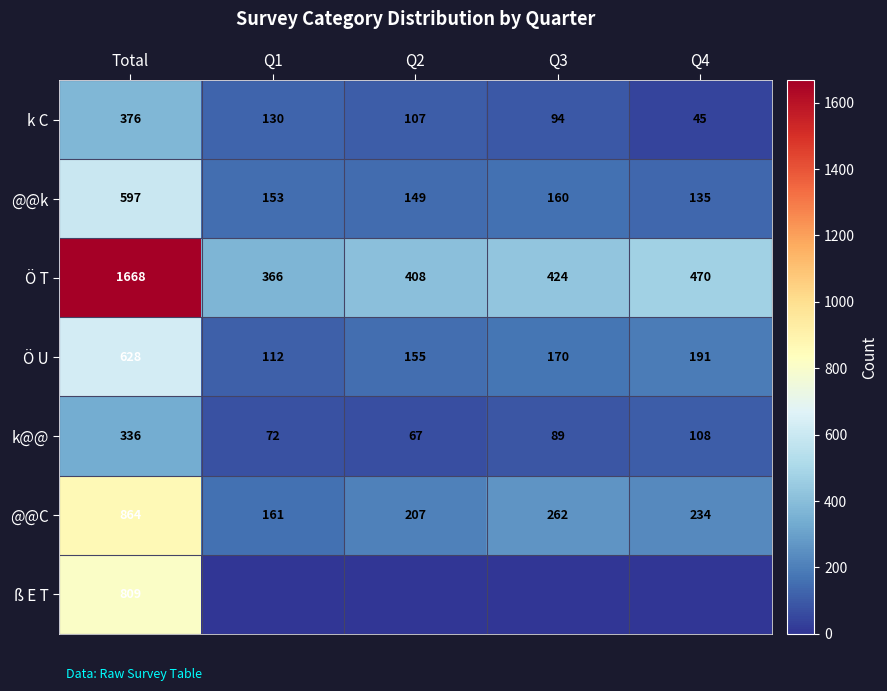

Is the value of @@C at Q4 greater than the value of @@k at Q4?

Yes